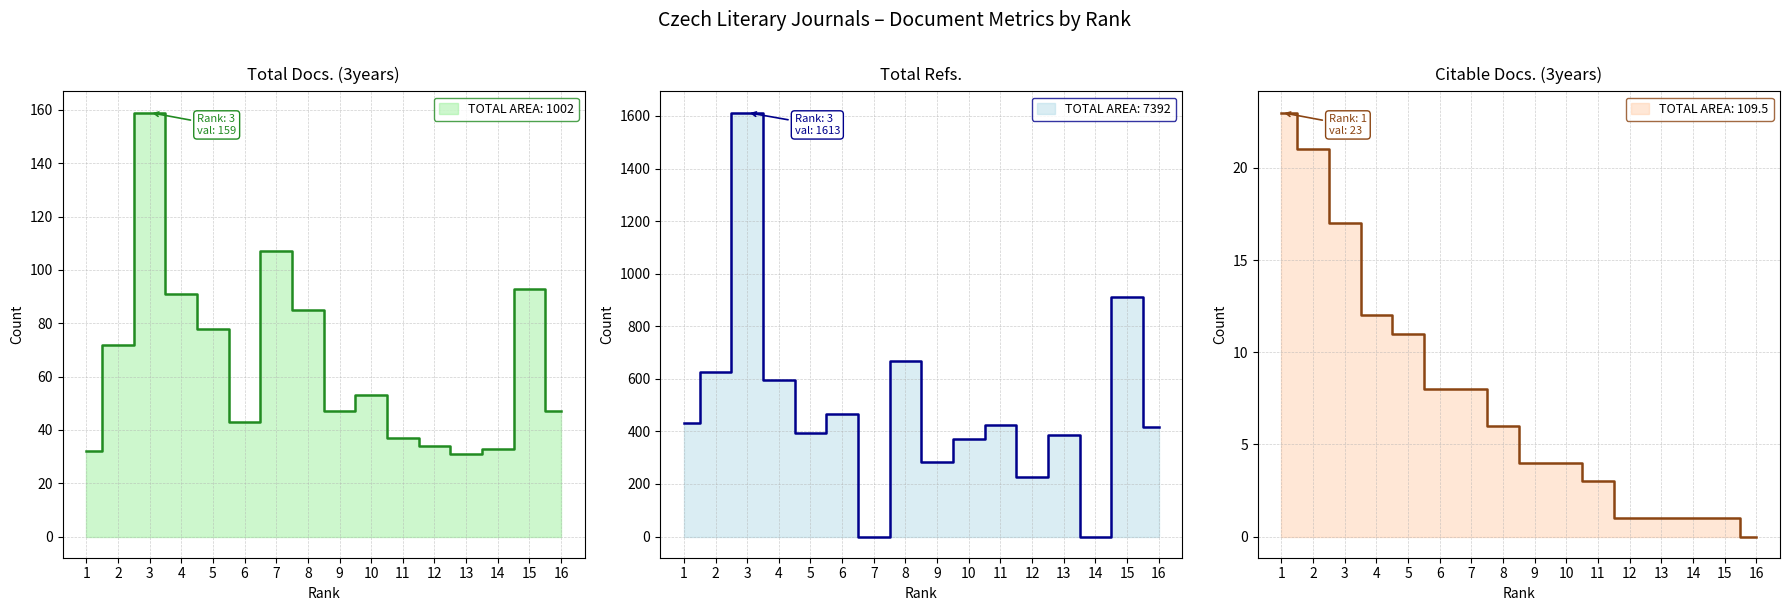

The Citable Docs. (3years) series shows 17 at 4. True or false?

False